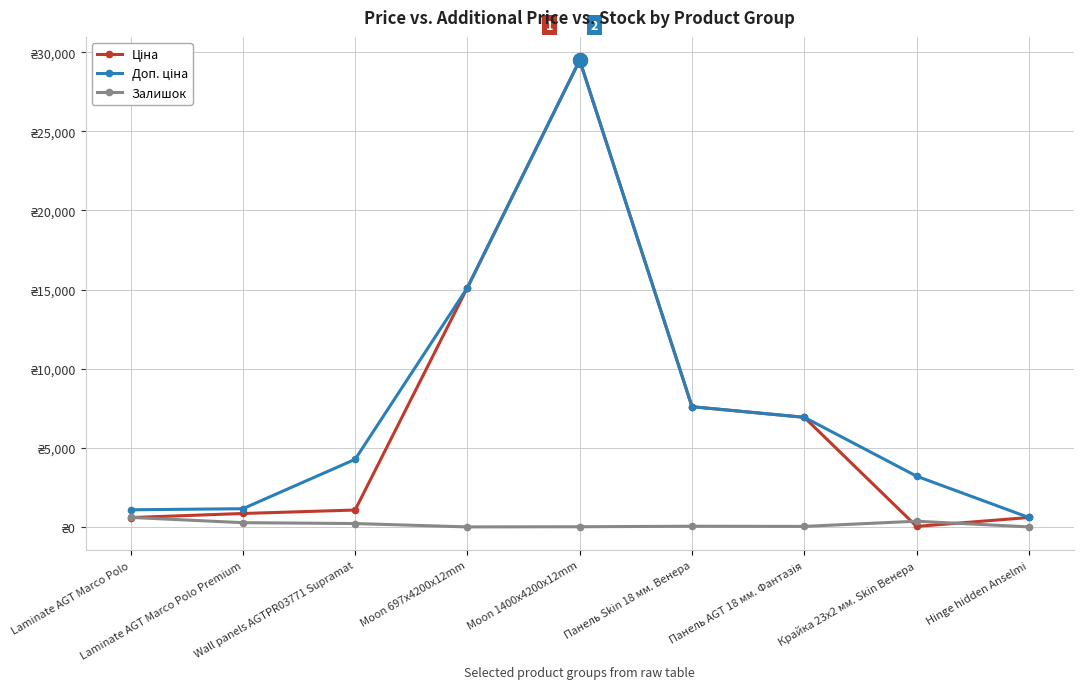

Is this an area chart (filled region under the line)?

No